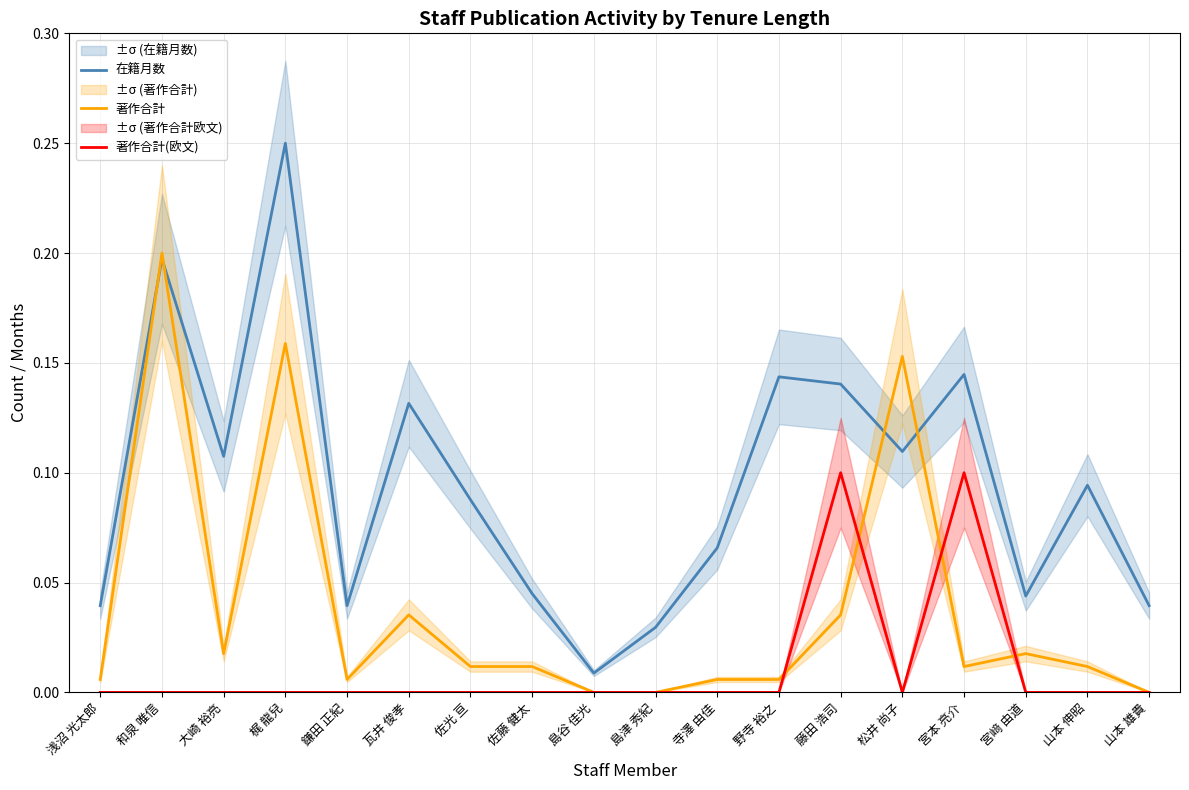

Which series has the largest total across all categories?

在籍月数